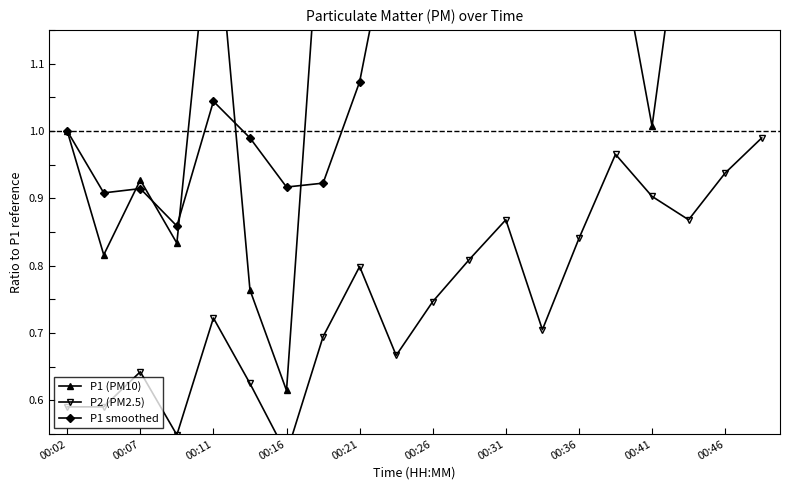

How many lines are shown in the chart?

3